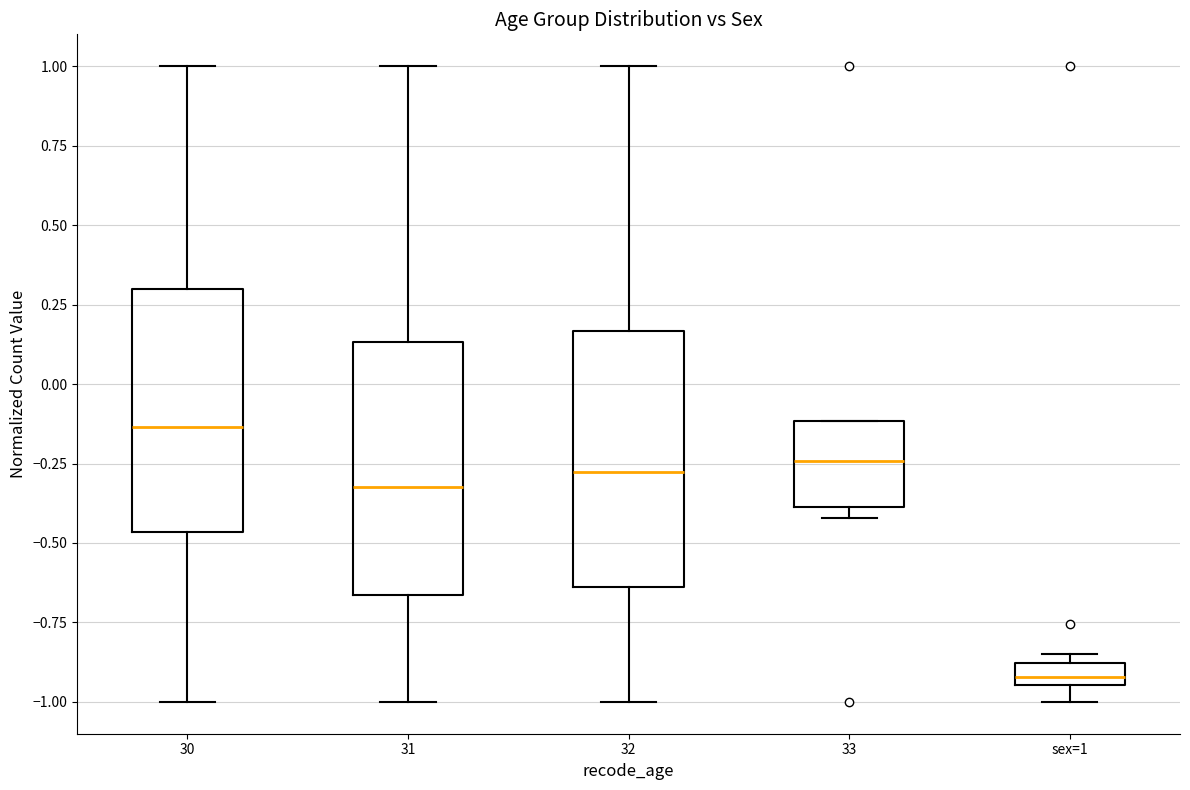

Where is the lower edge of the box for 33 on the y-axis? The values are not printed on the chart, so give them approximately, as read against the axis.

-0.40